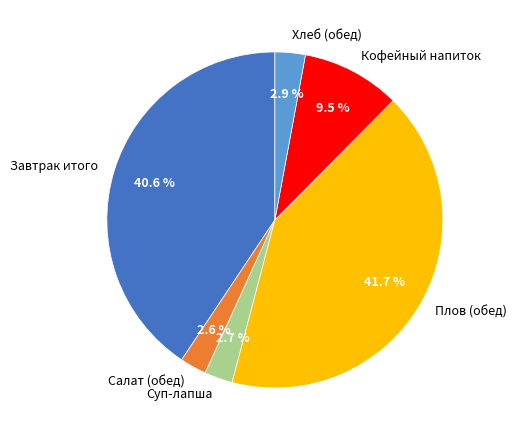

Is there any slice that represents more than half of the pie?

No